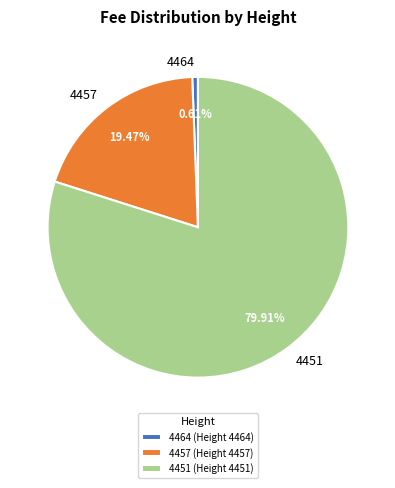

True or false: 4457 accounts for 9% of the total.

False